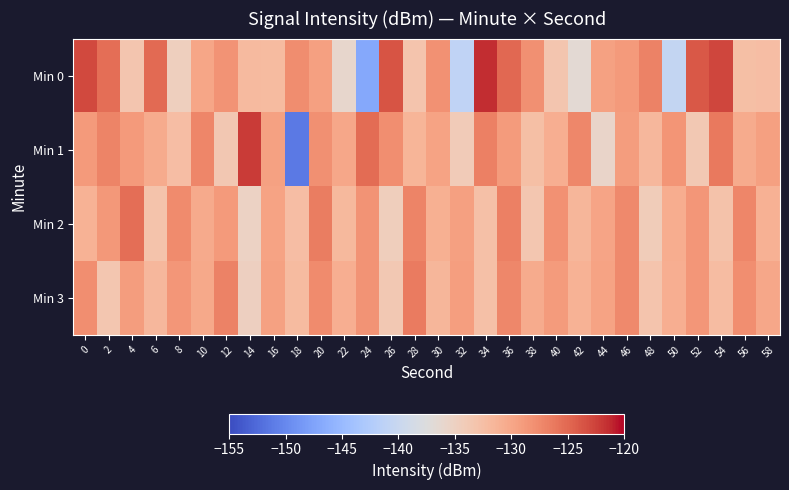

Rank the series by their average value, from highest to lowest.

Min 3, Min 2, Min 1, Min 0